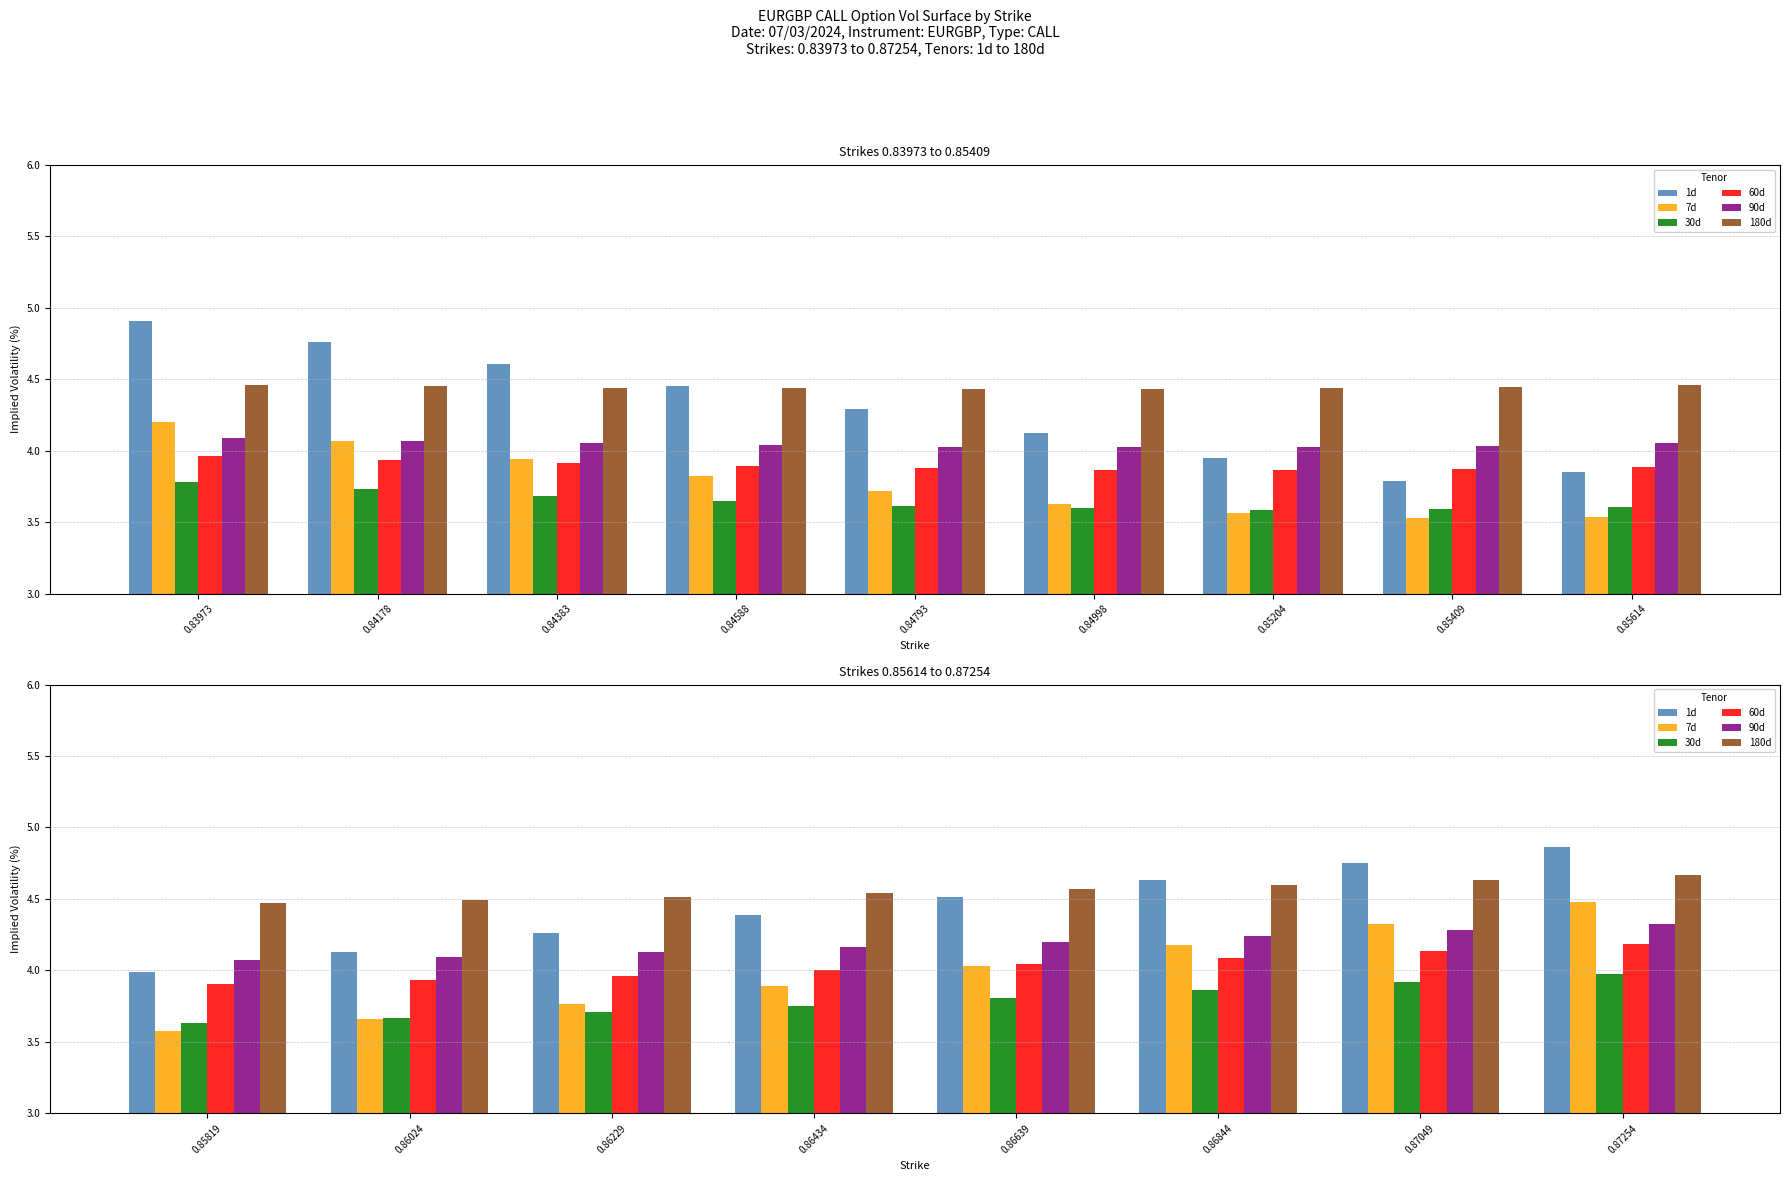

What is the value of the 30d bar at the 6th from the left?

3.9